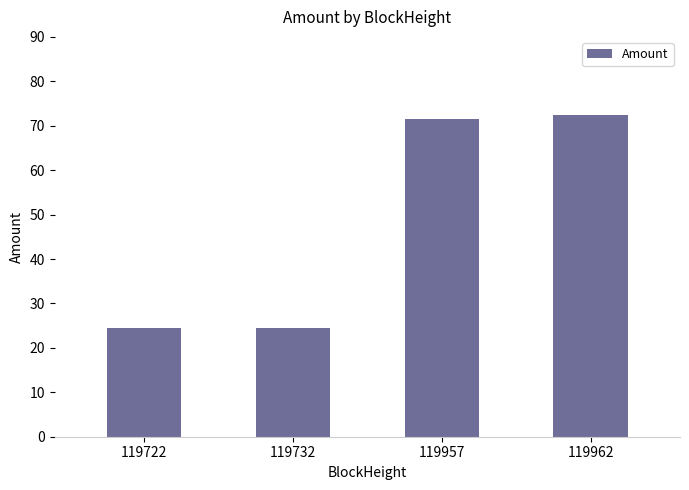

What is the approximate value at 119732?

24.5